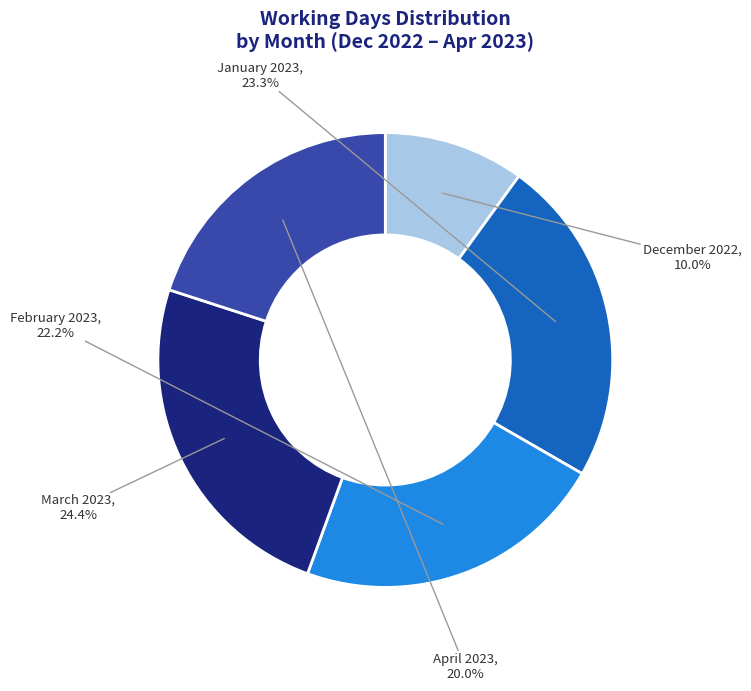

To the nearest percent, what percentage of the pie is December 2022?

10%